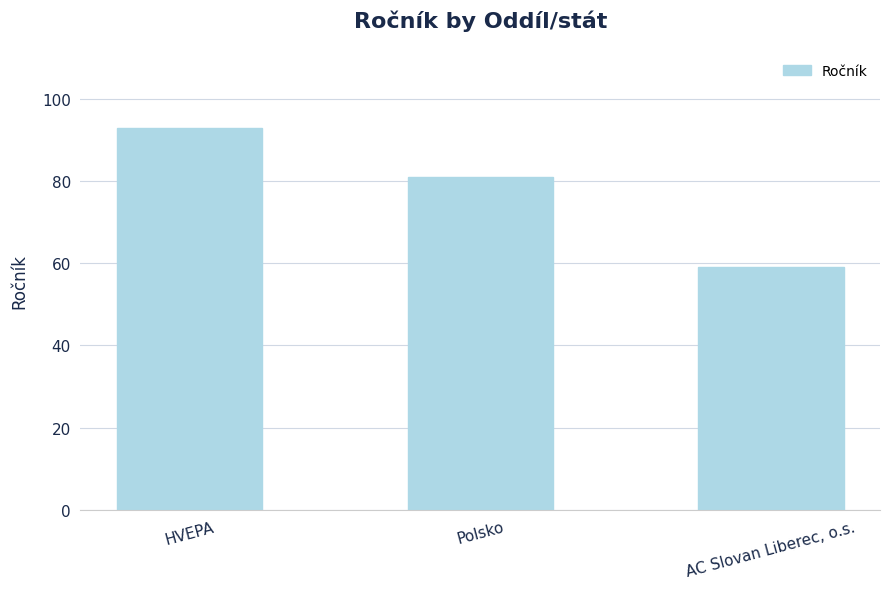

Reading left to right, list all the values displayed in this chart.

HVEPA=93	Polsko=81	AC Slovan Liberec, o.s.=59